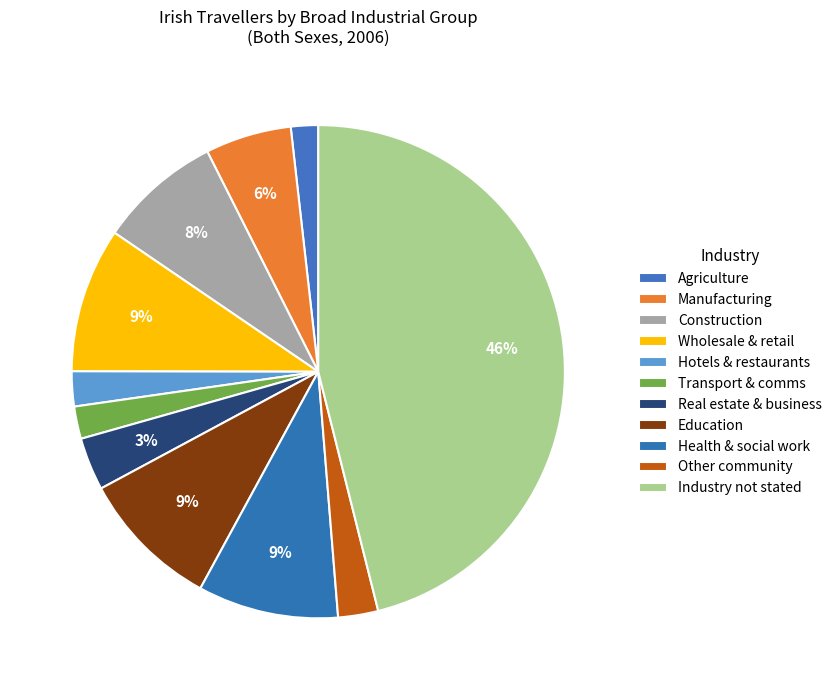

To the nearest percent, what is the difference between the largest and smallest slice percentages?

44%